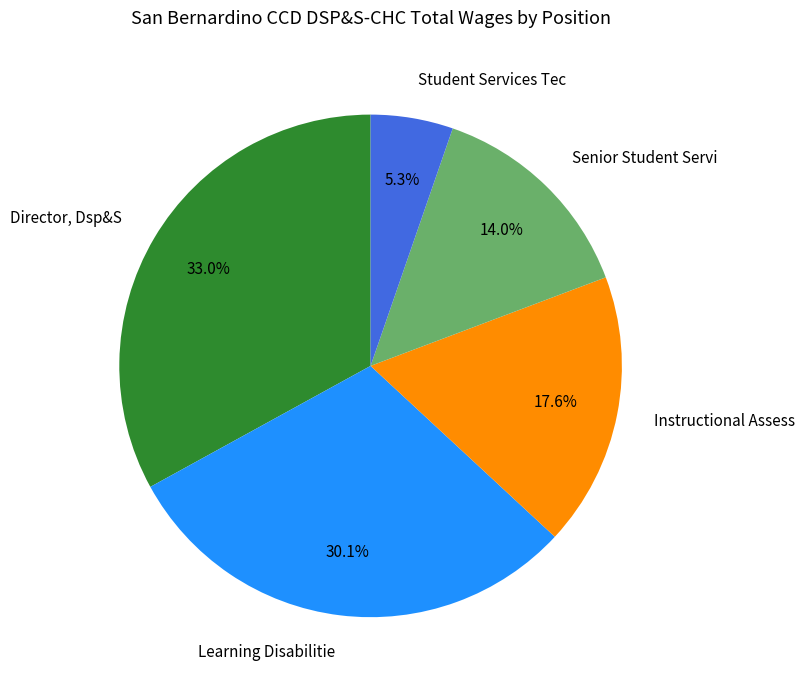

What percentage is the Learning Disabilitie slice, to the nearest percent?

30%